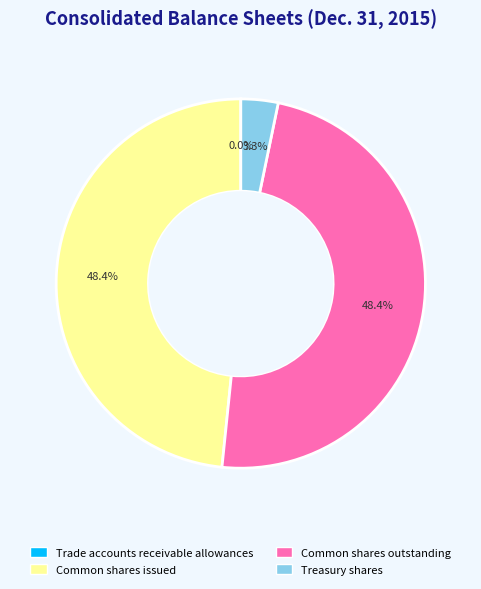

Between Treasury shares and Common shares outstanding, which is larger?

Common shares outstanding